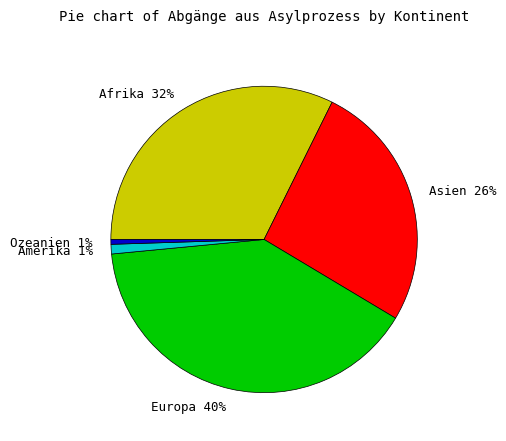

What percentage is the Ozeanien slice, to the nearest percent?

1%